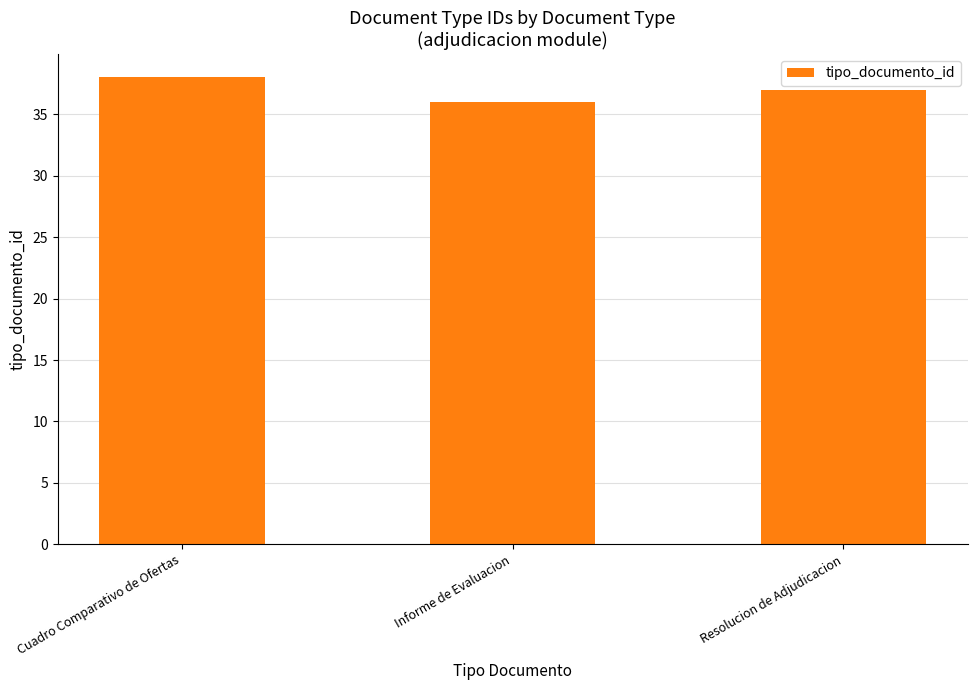

Between Resolucion de Adjudicacion and Informe de Evaluacion, which is larger?

Resolucion de Adjudicacion